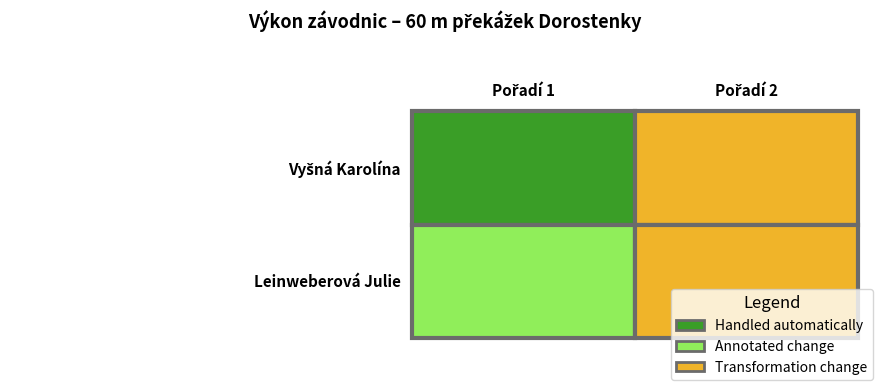

Is it true that Leinweberová Julie equals 15.1 at 1?

False